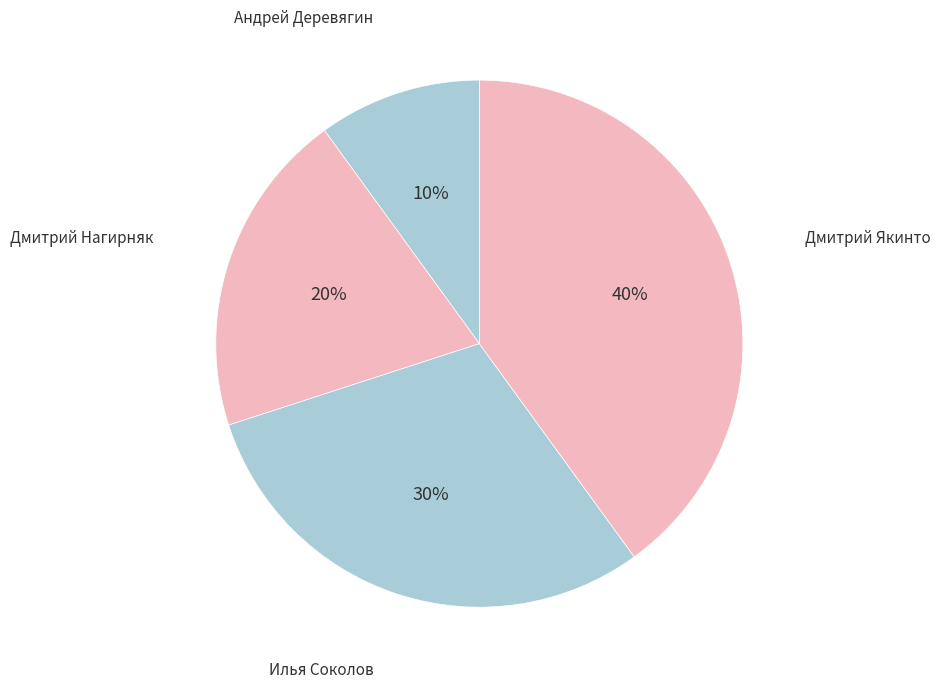

Count the number of slices in the pie.

4